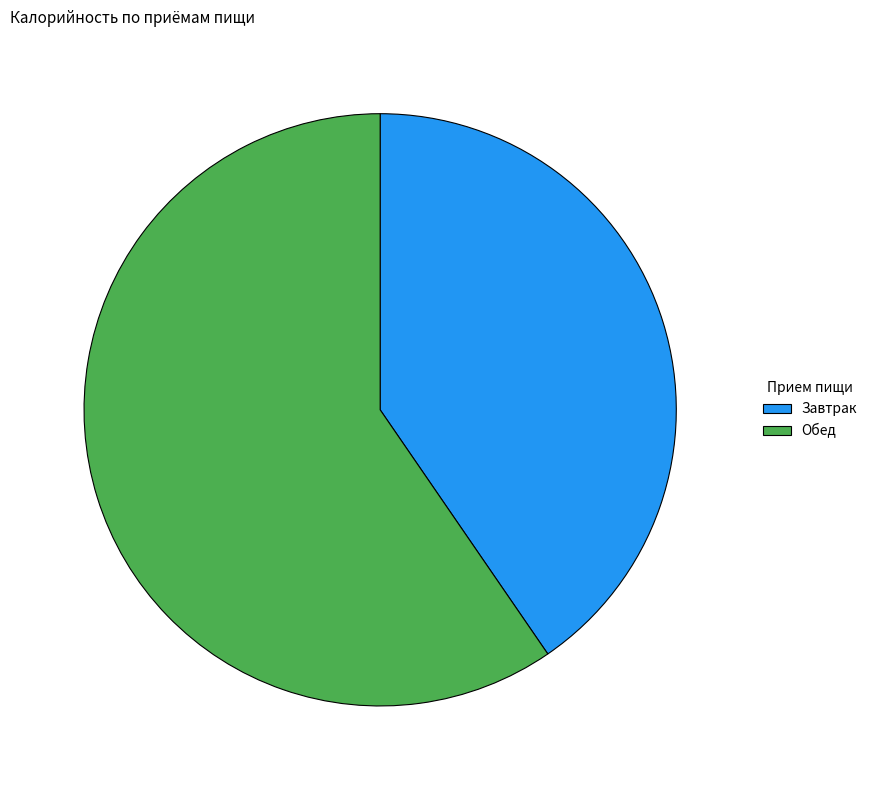

Count the number of slices in the pie.

2